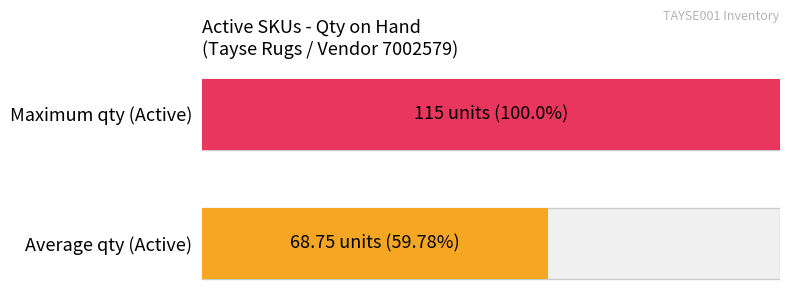

What is the maximum value shown in the chart?

115